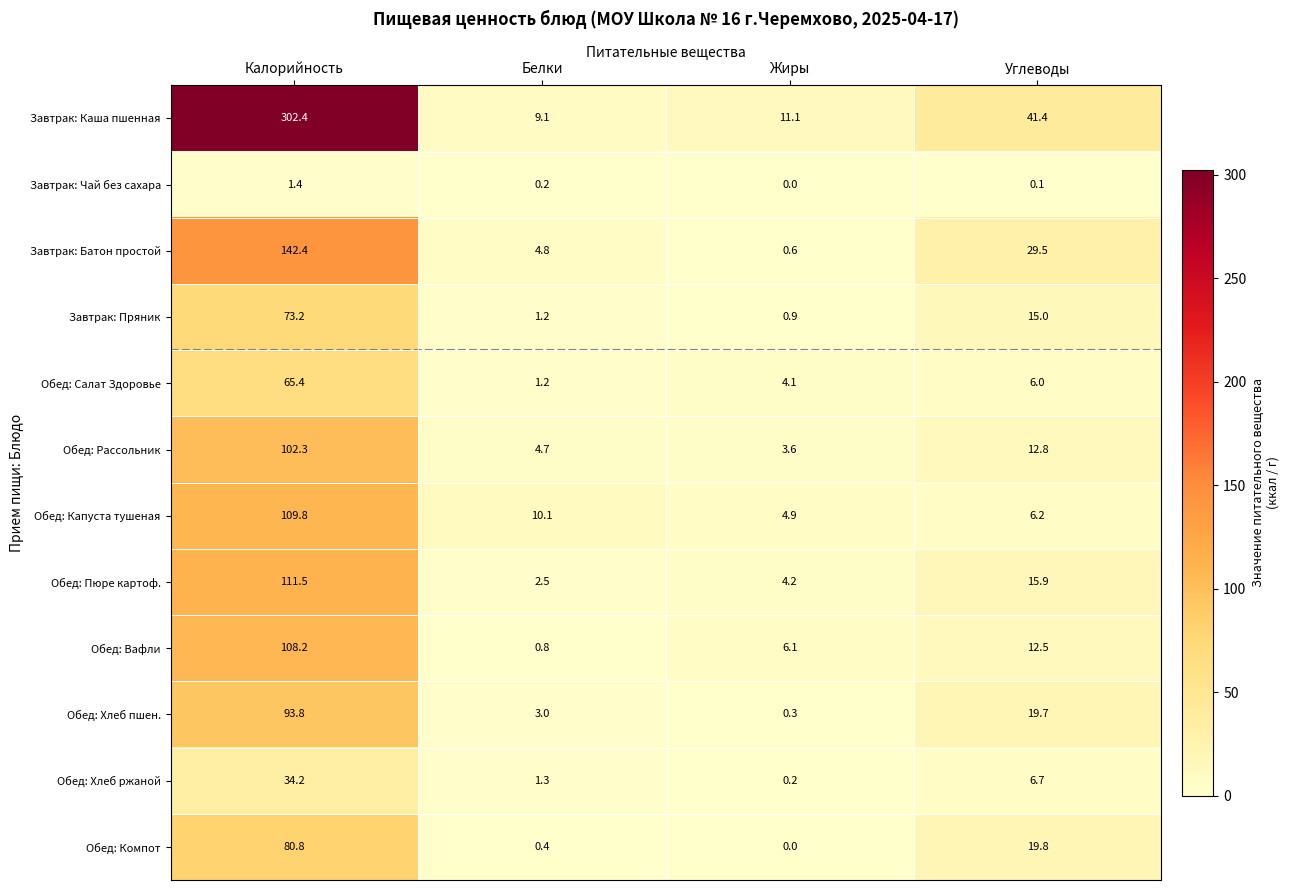

Is it true that Завтрак: Пряник equals 0.9 at Жиры?

True